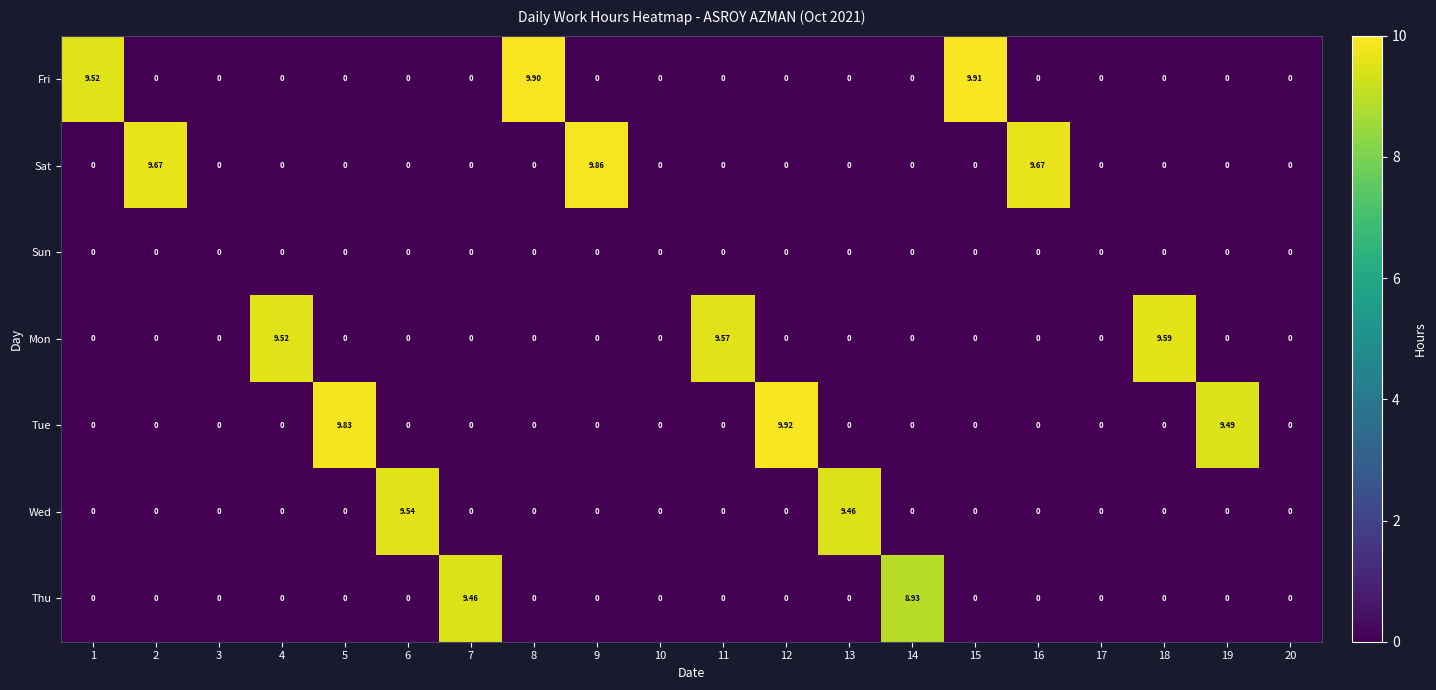

List the series in order of their peak value, highest first.

Tue, Fri, Sat, Mon, Wed, Thu, Sun